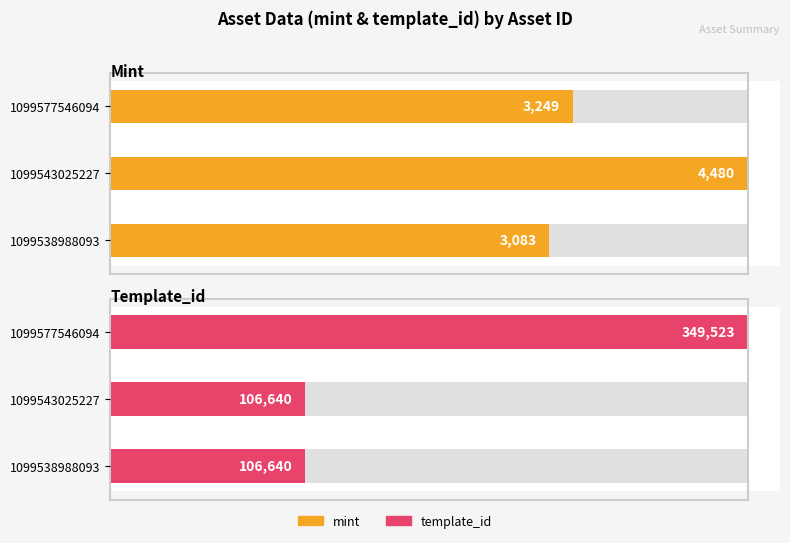

What are all the series names shown in the legend?

mint, template_id